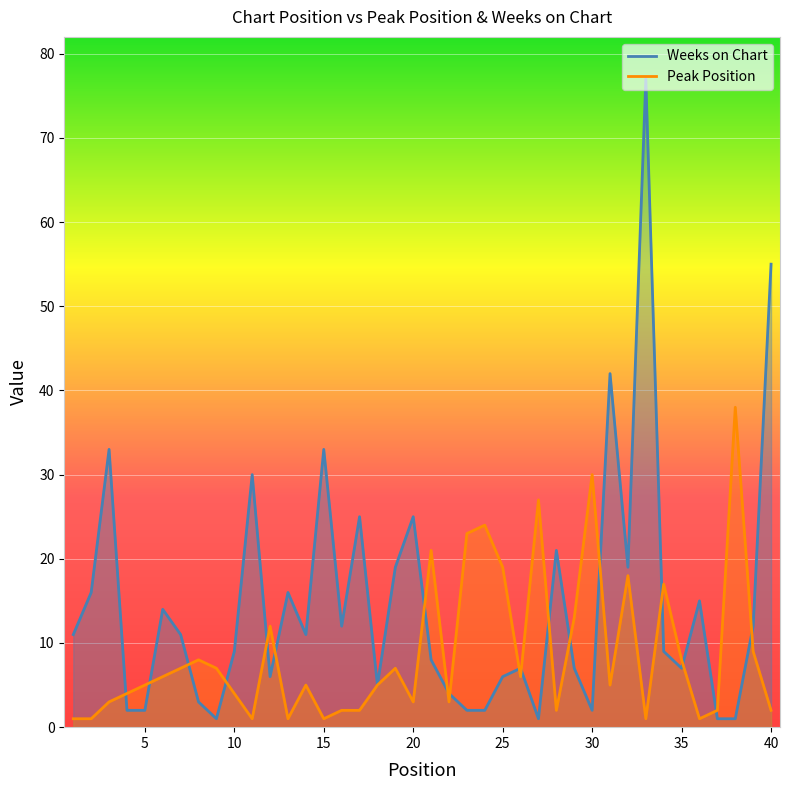

Which category has the highest value in the Weeks on Chart series?

33